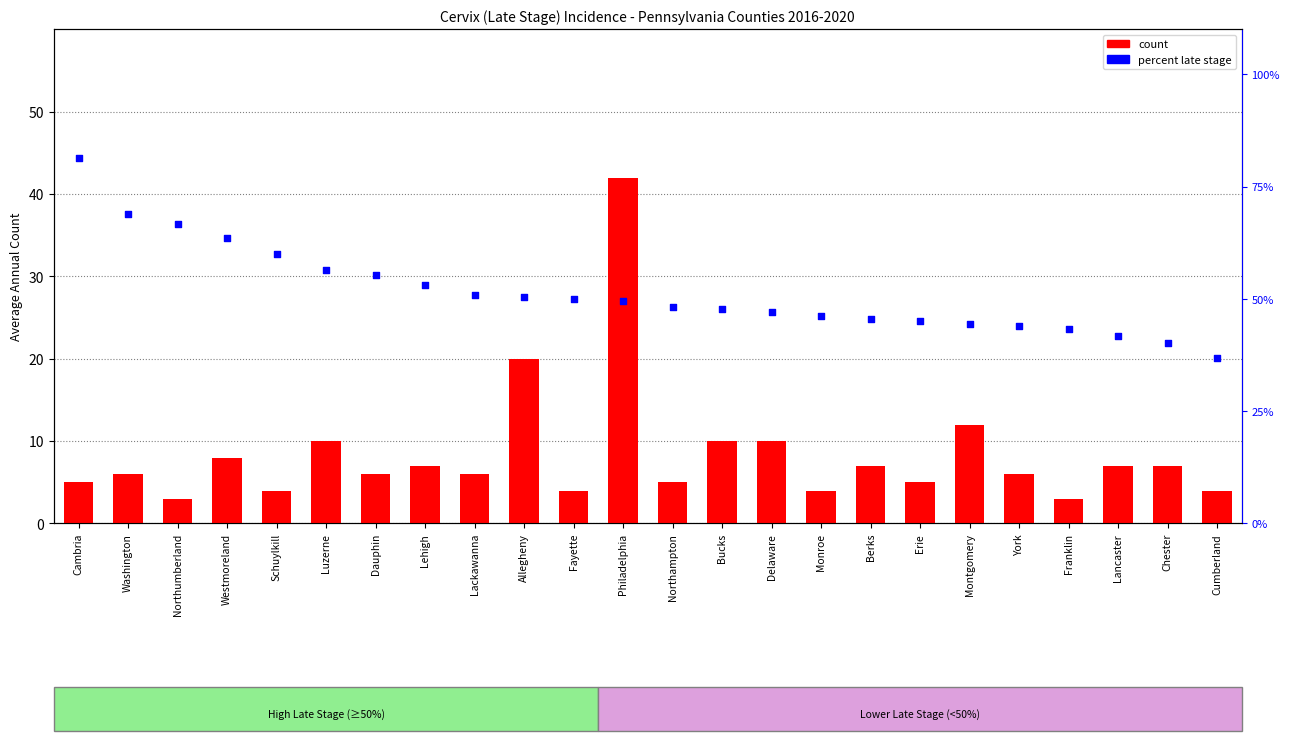

Which series has the widest spread of Y values?

percent late stage